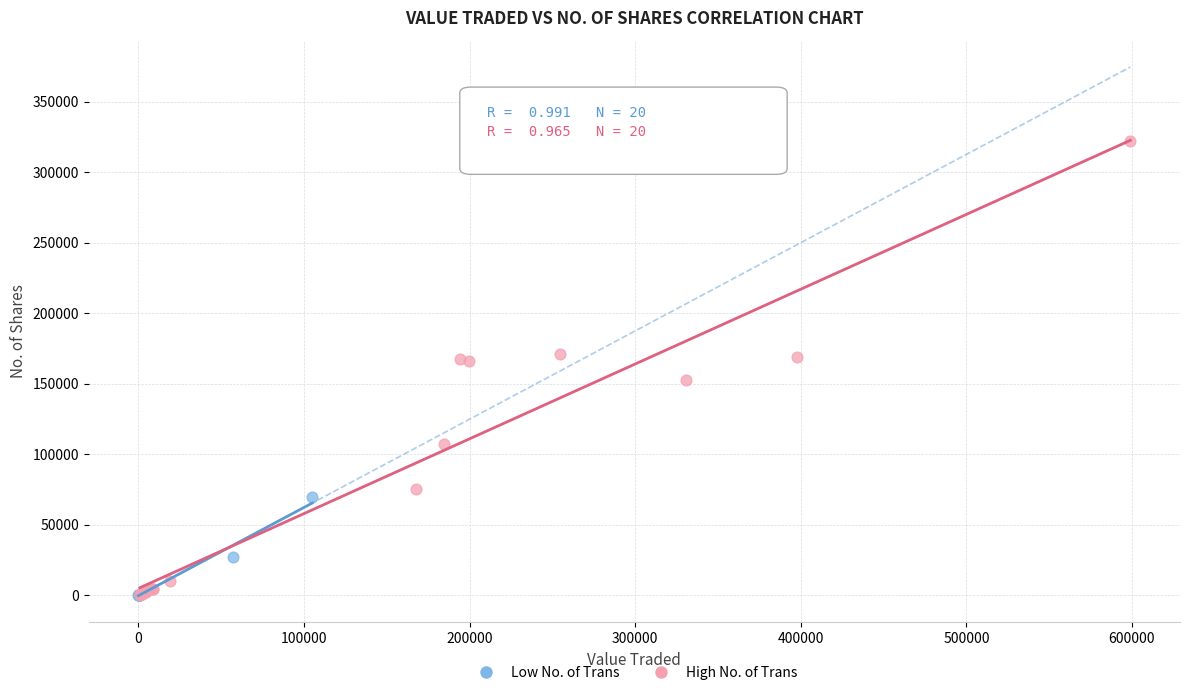

Which series has the largest Y range (max minus min)?

High No. of Trans